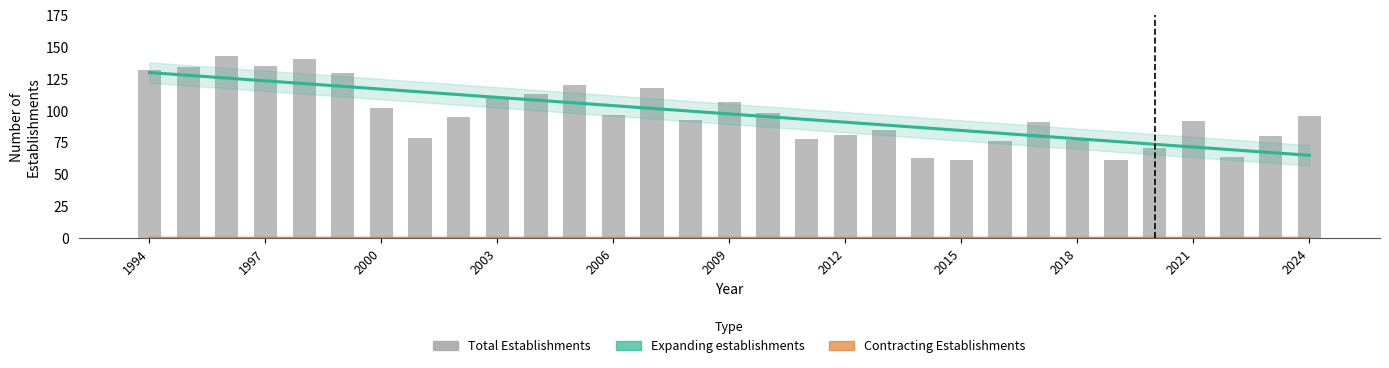

Reading left to right, transcribe all the data shown in this chart.

Expanding establishments: 130.0	127.8	125.7	123.5	121.3	119.2	117.0	114.8	112.7	110.5	108.3	106.2	104.0	101.8	99.7	97.5	95.4	93.2	91.0	88.9	86.7	84.5	82.4	80.2	78.0	75.9	73.7	71.5	69.4	67.2	65.0
Contracting Establishments: 0.0	0.0	0.0	0.0	0.0	0.0	0.0	0.0	0.0	0.0	0.0	0.0	0.0	0.0	0.0	0.0	0.0	0.0	0.0	0.0	0.0	0.0	0.0	0.0	0.0	0.0	0.0	0.0	0.0	0.0	0.0
Total Establishments: 132.0	134.0	143.0	135.0	141.0	130.0	102.0	79.0	95.0	110.0	113.0	120.0	97.0	118.0	93.0	107.0	98.0	78.0	81.0	85.0	63.0	61.0	76.0	91.0	77.0	61.0	71.0	92.0	64.0	80.0	96.0